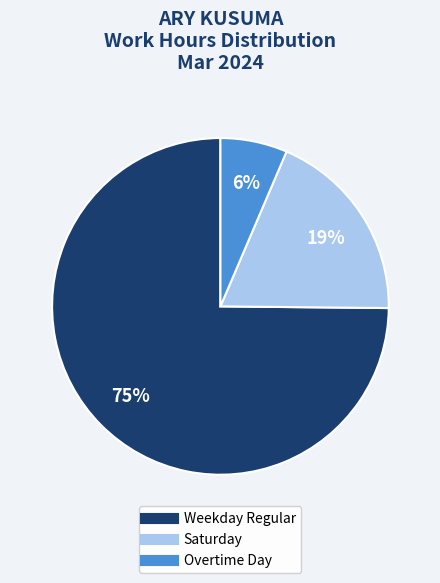

To the nearest percent, what is the average slice percentage?

33%